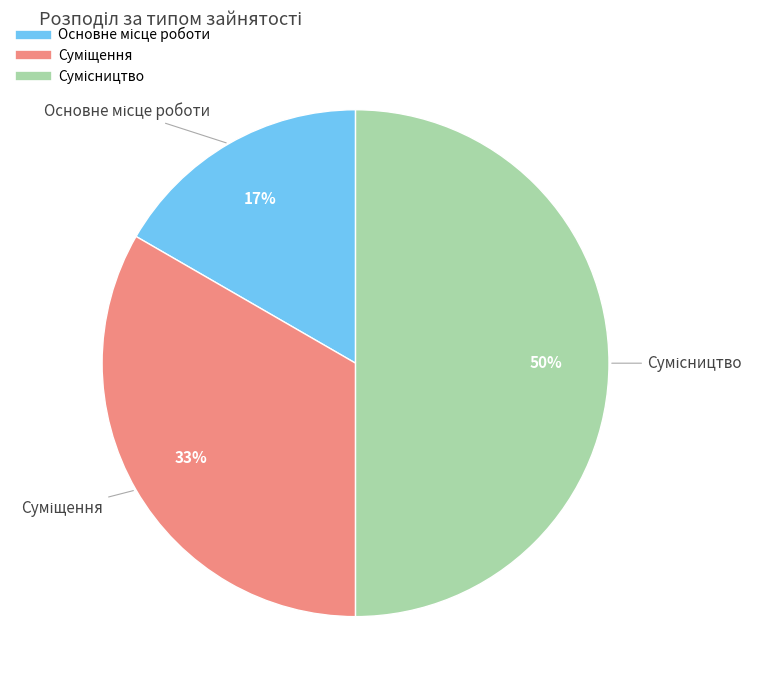

To the nearest percent, what is the average slice percentage?

33%